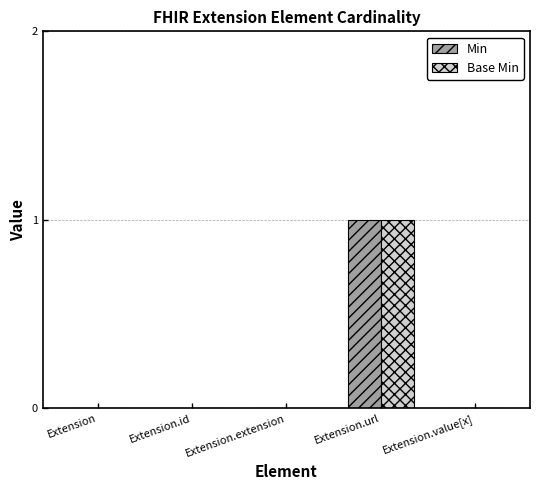

At which category does the chart reach its peak across all series?

Extension.url